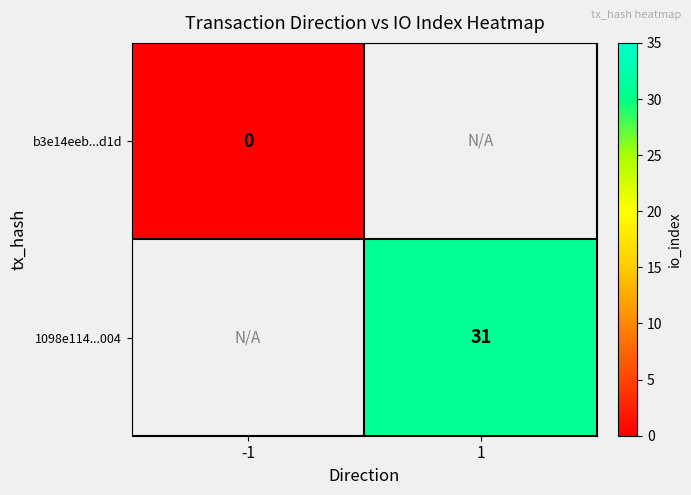

The value of 1098e114...004 at 1 is 14. True or false?

False